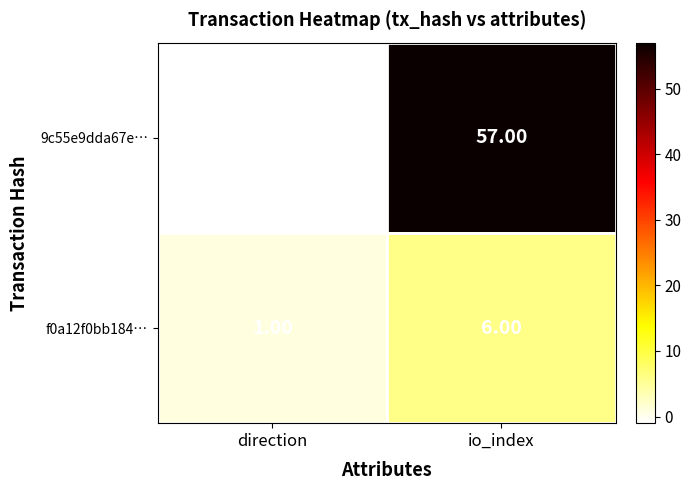

Rank the series by their maximum value, from lowest to highest.

f0a12f0bb184…, 9c55e9dda67e…